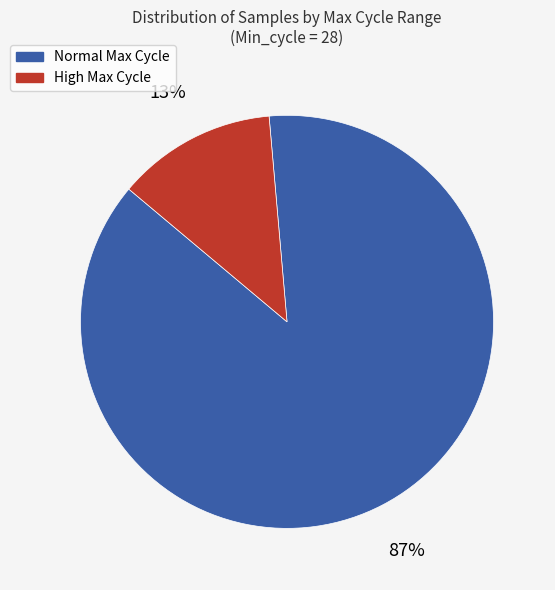

To the nearest percent, what is the average slice percentage?

50%